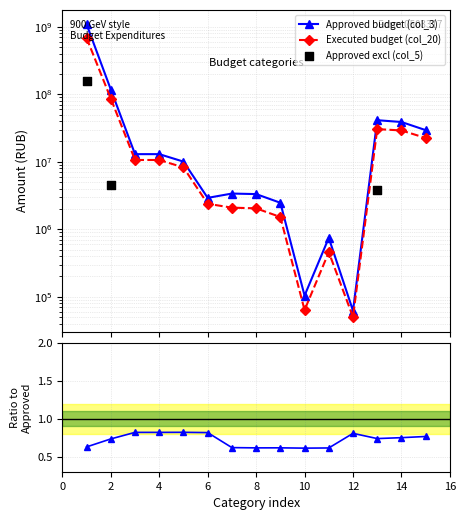

Which series has the widest spread of Y values?

col_3 (Approved consolidated)